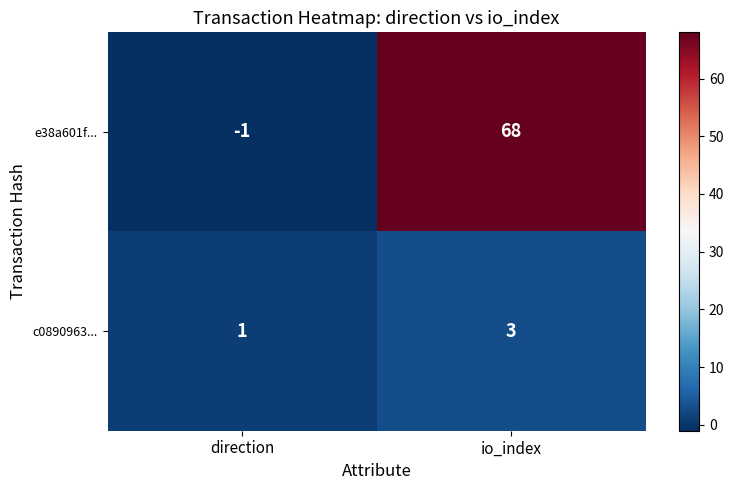

Reading right to left, transcribe all the data shown in this chart.

e38a601f...: 68	-1
c0890963...: 3	1